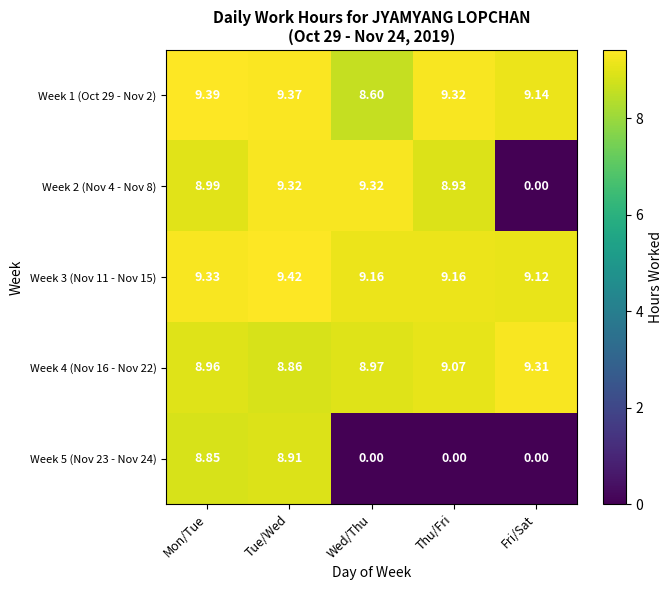

Which series has the widest spread of values?

Week 2 (Nov 4 - Nov 8)